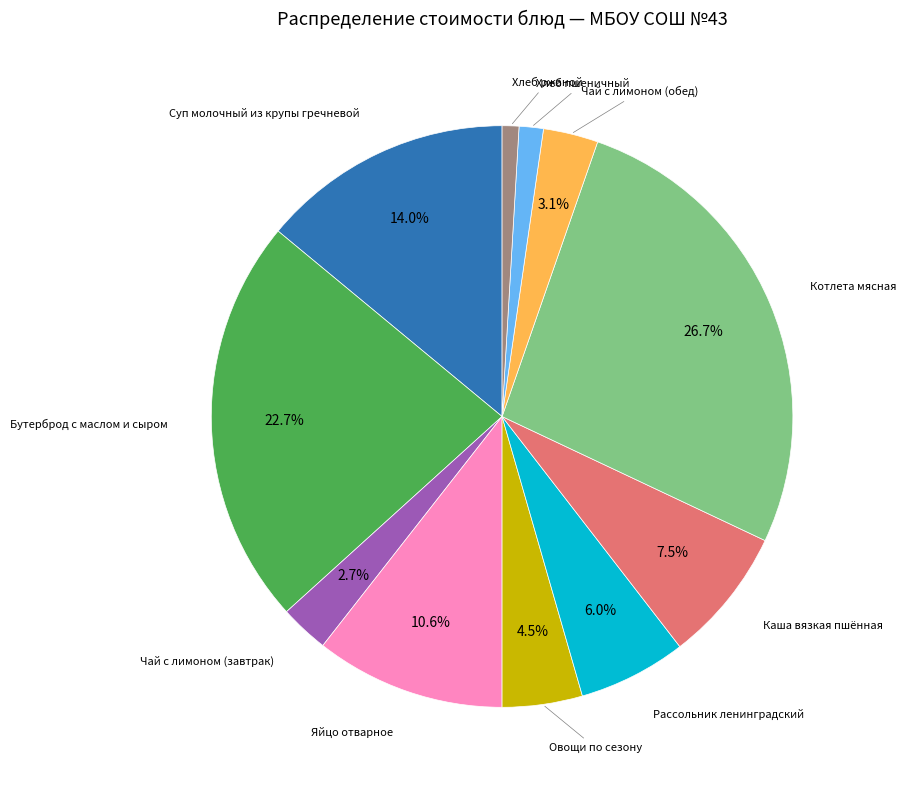

Is there a majority slice in this chart?

No